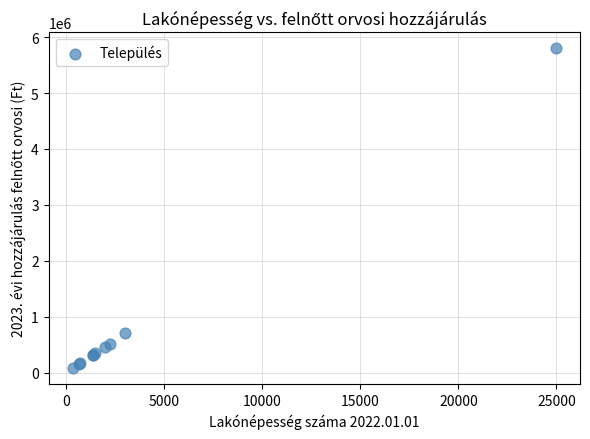

What Y value in the scatter plot is closest to 2940748?

702851.0